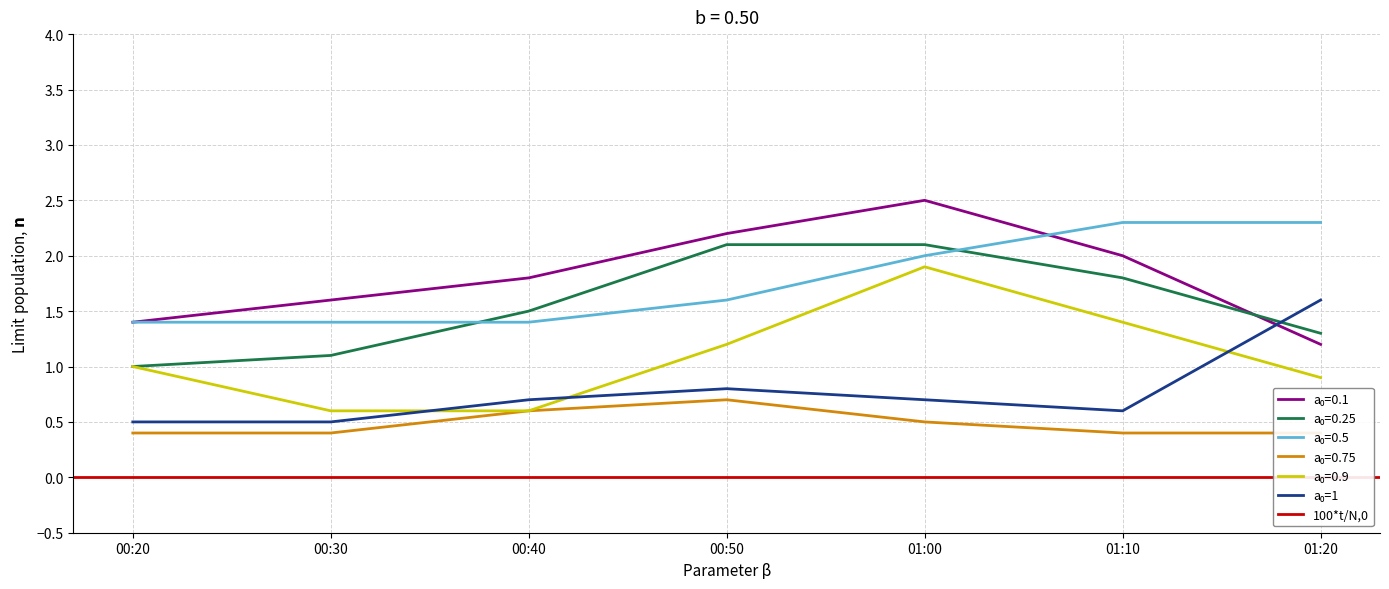

Is the value of 3.672 at 00:30 greater than the value of 3.081 at 00:20?

No